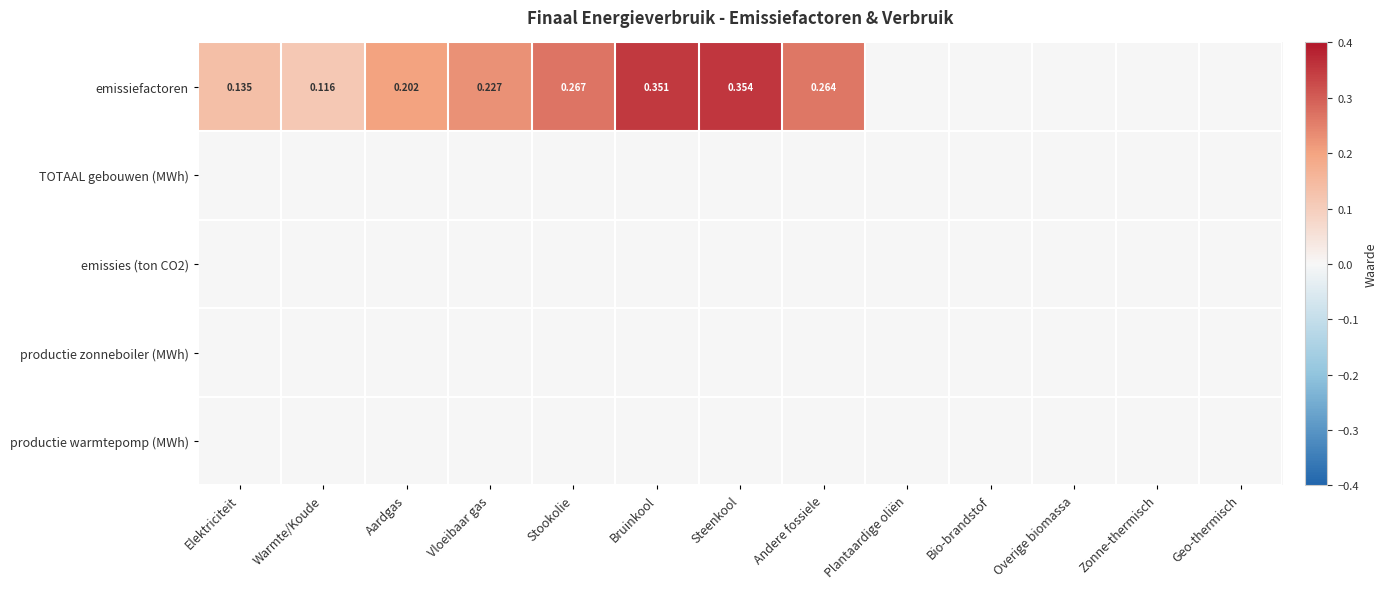

What is the difference between the maximum and minimum values in the emissiefactoren series?

0.4